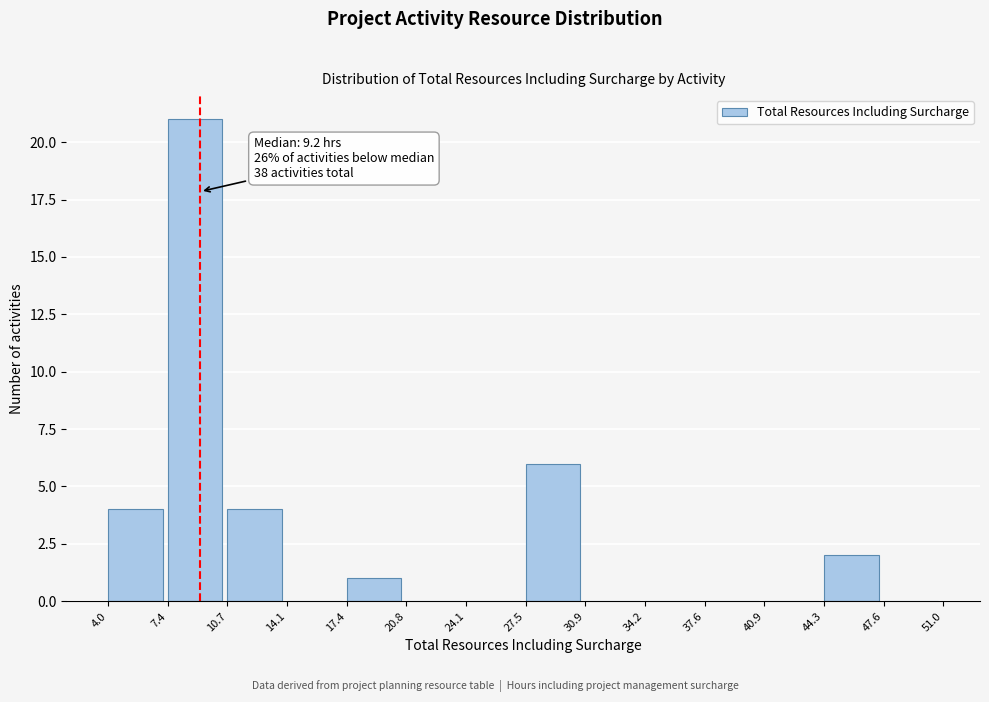

Over which range of the x-axis is the bar tallest?

7.4 to 10.7